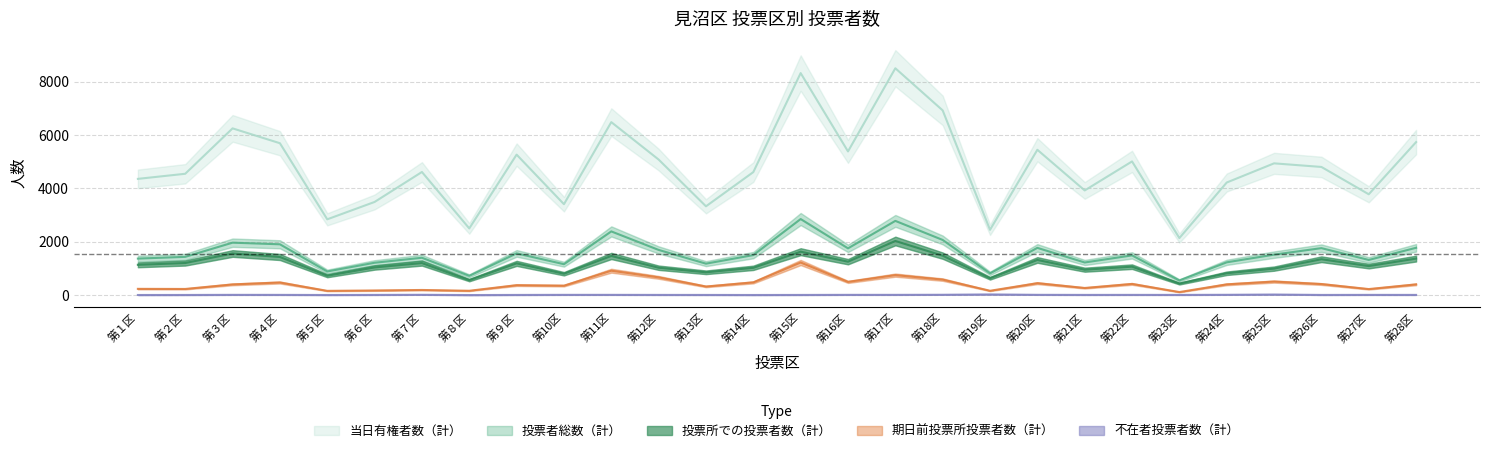

Is this an area chart (filled region under the line)?

No